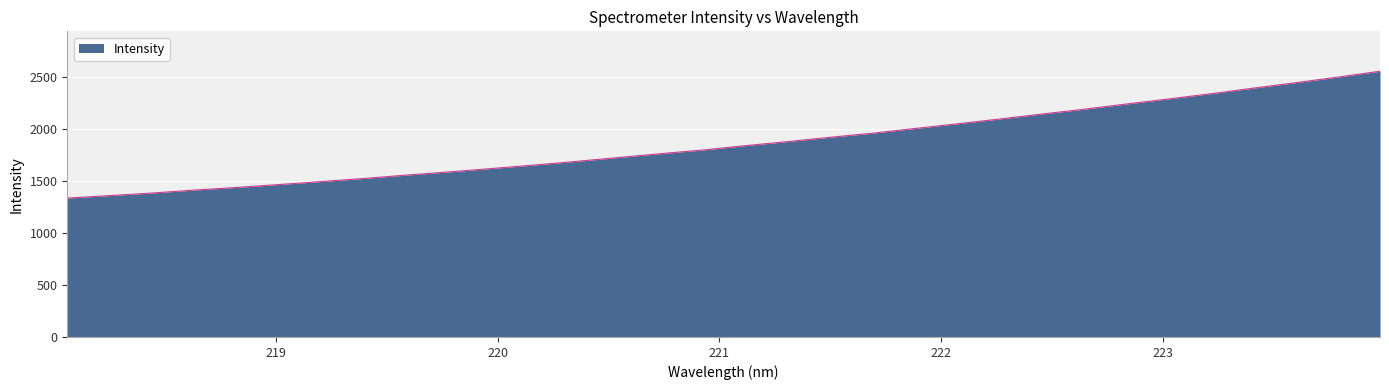

What is the minimum value shown in the chart?

1337.1